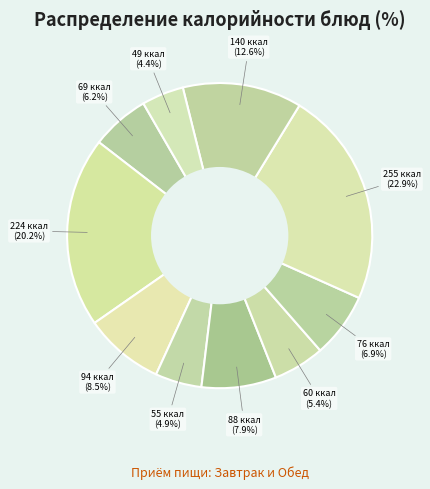

How many slices are in this pie chart?

10